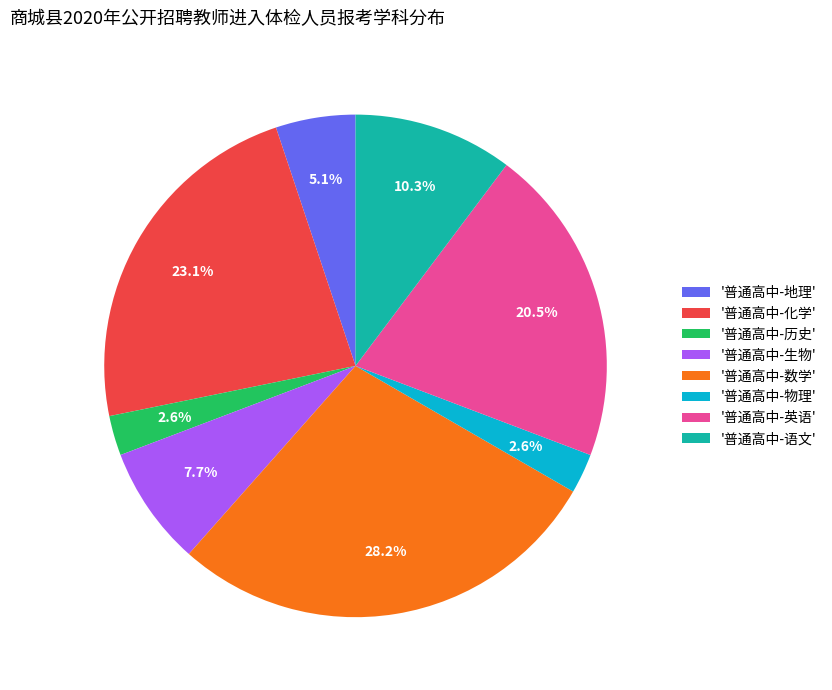

What portion of the pie excludes '普通高中-物理'?

97.4%